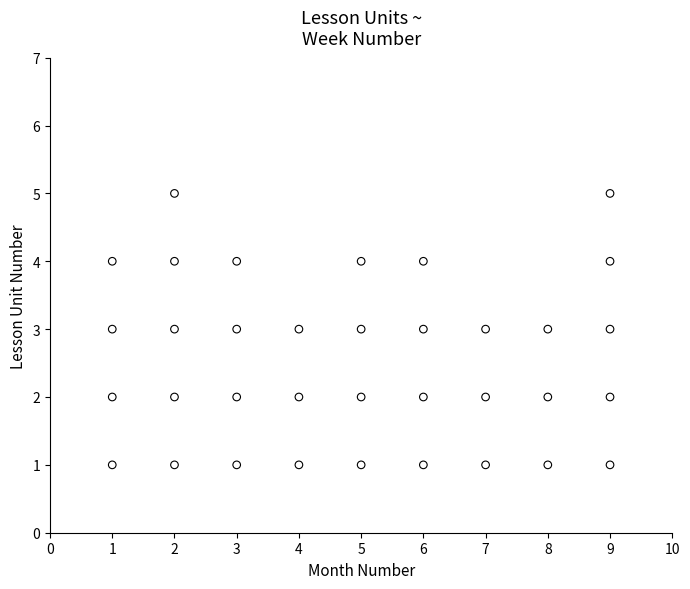

What is the range of Y values (max minus min)?

4